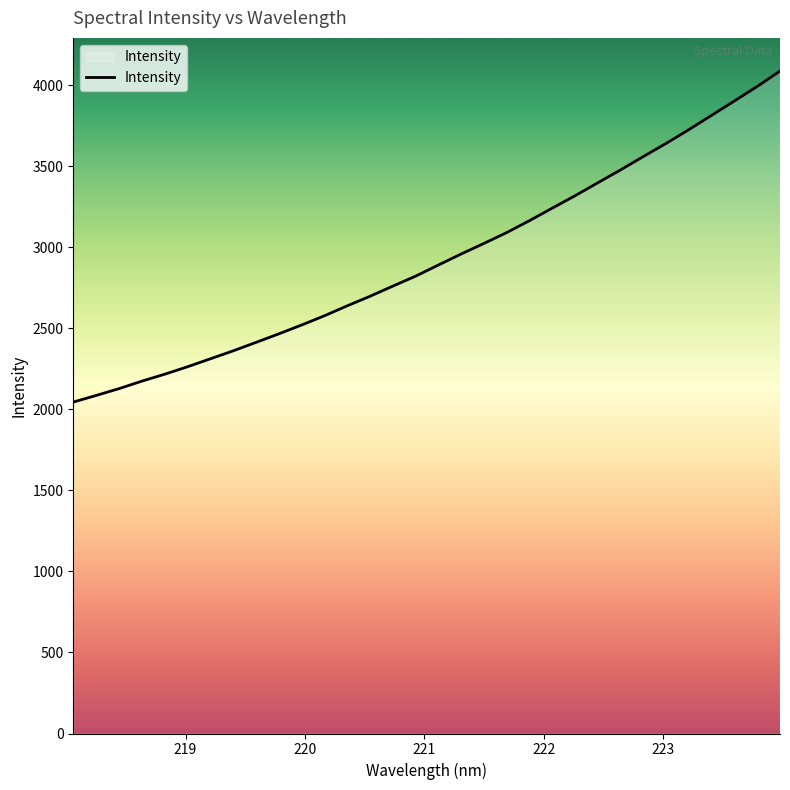

How many lines are shown in the chart?

1